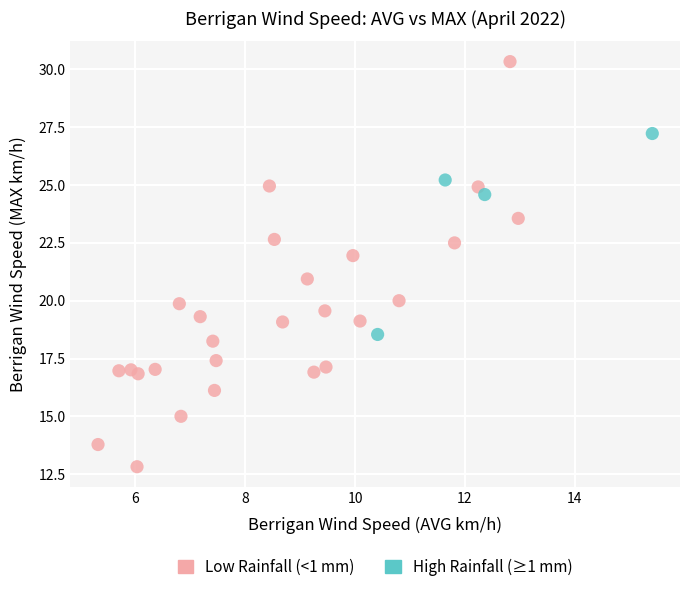

Which series contains the highest Y value?

Low Rainfall (<1 mm)